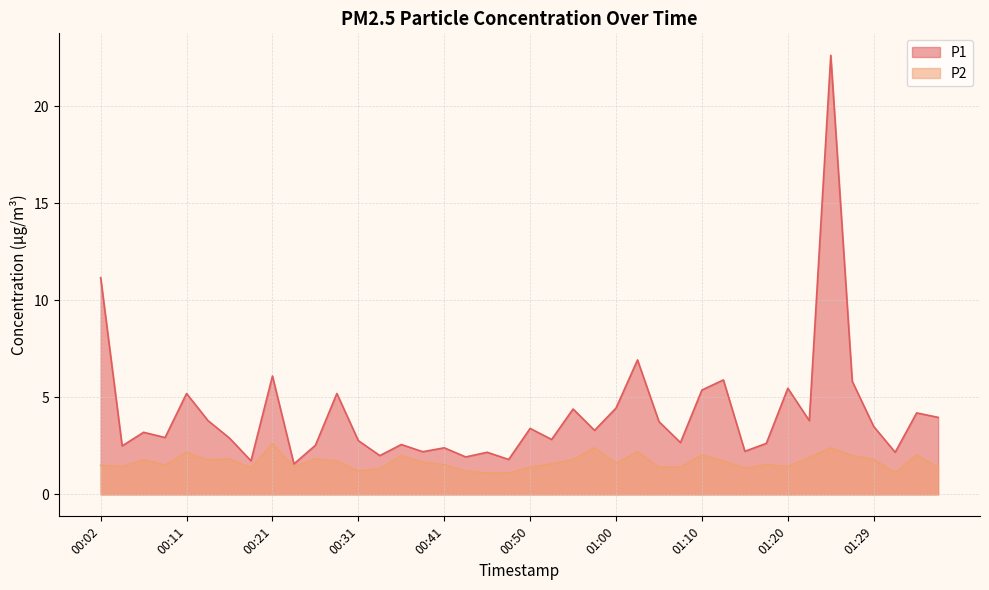

Between 00:38 and 01:37, which series saw the biggest shift?

P1